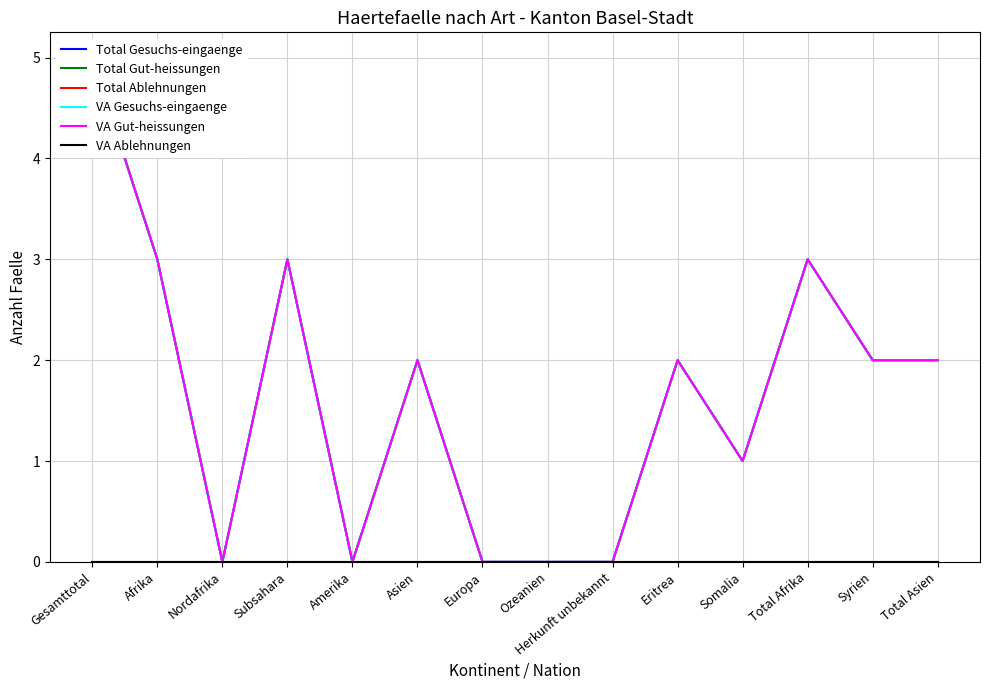

What is the label of the 9th point from the left?

Herkunft unbekannt